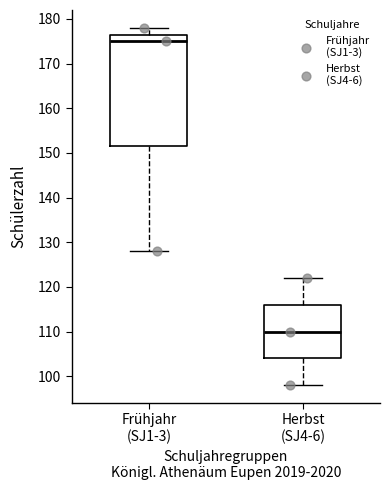

Reading left to right, read every box against the y-axis: the position of its median line, the range the box covers, and the ends of its whiskers. The values are not printed on the chart, so give them approximately, as read against the axis.

Frühjahr (SJ1-3): median 175, box 152 to 177, whiskers 128 to 178
Herbst (SJ4-6): median 110, box 104 to 116, whiskers 98 to 122